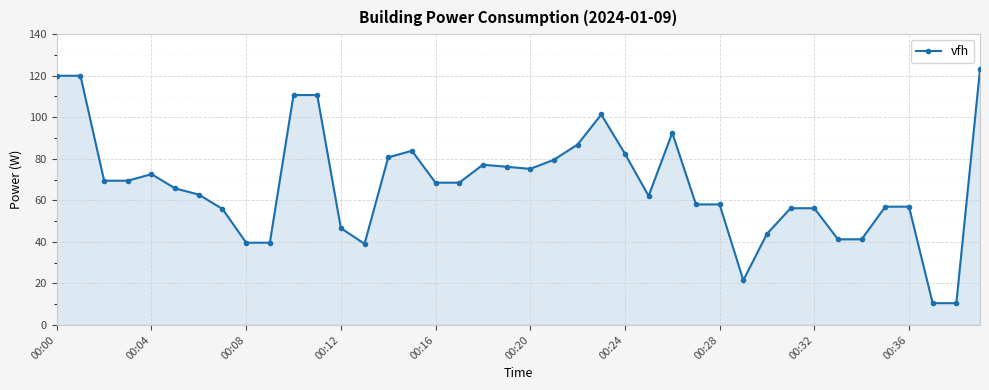

What is the smallest value displayed?

10.5